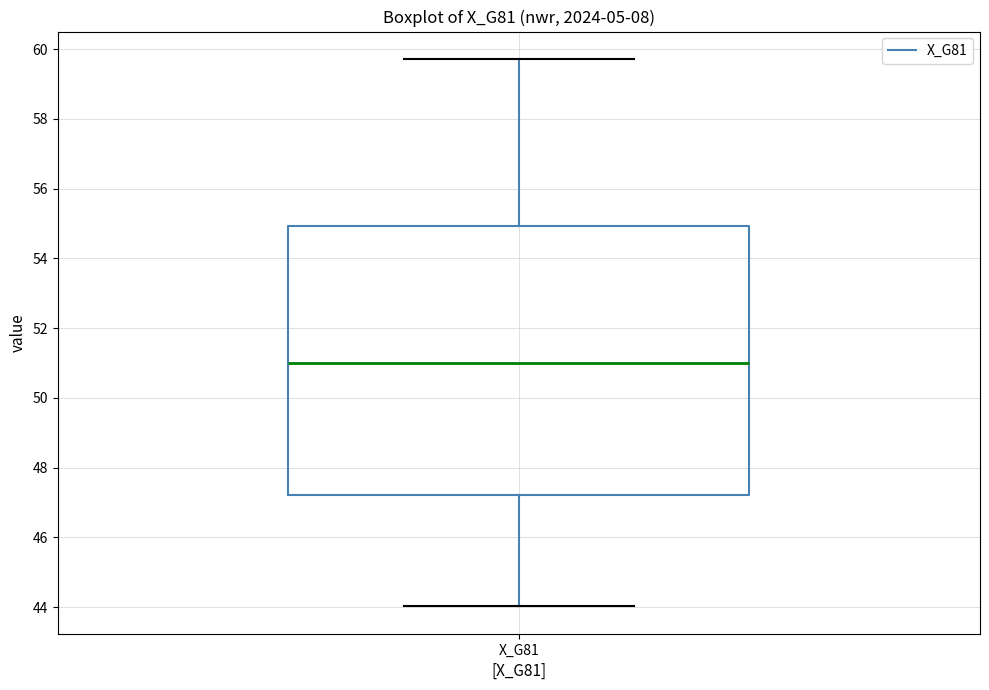

Where does the median line of the box for X_G81 sit on the y-axis? The values are not printed on the chart, so give them approximately, as read against the axis.

51.0